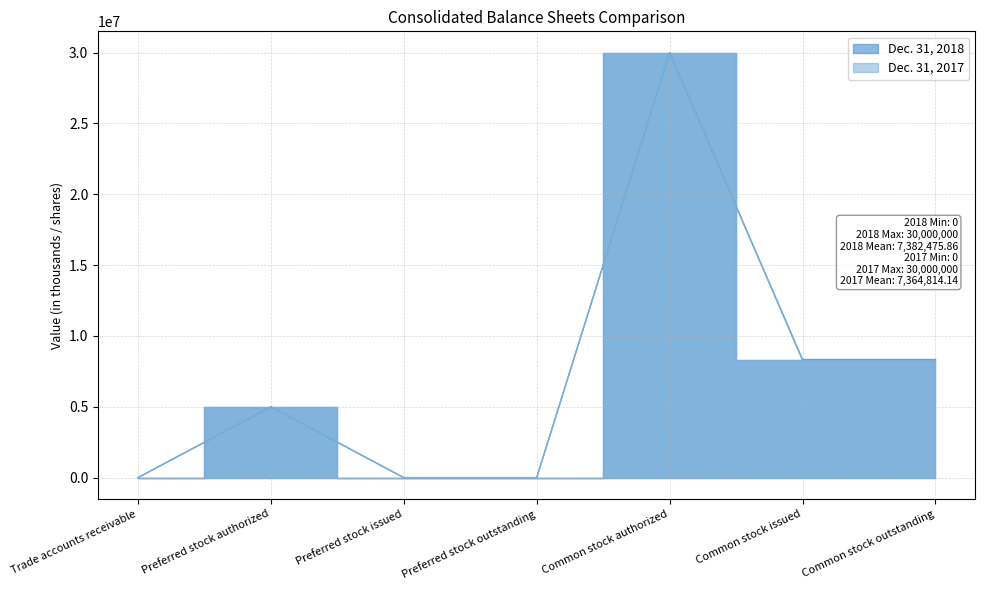

How many lines are shown in the chart?

2